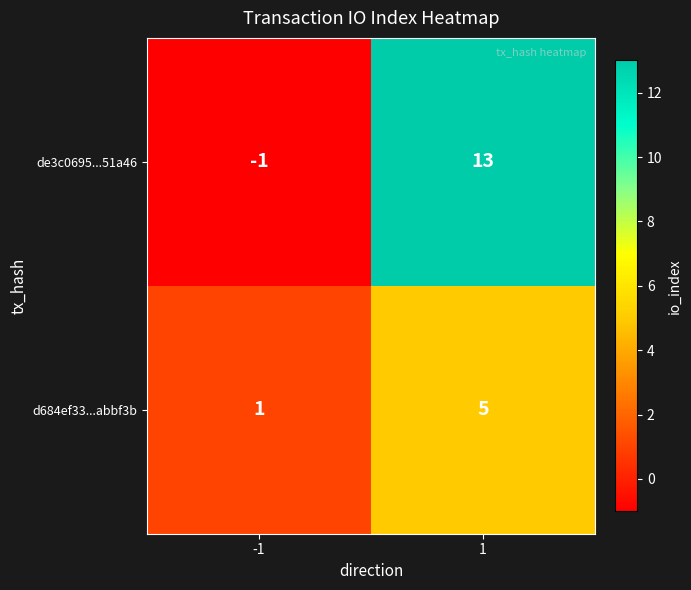

What is the difference between the highest and lowest values at -1?

2